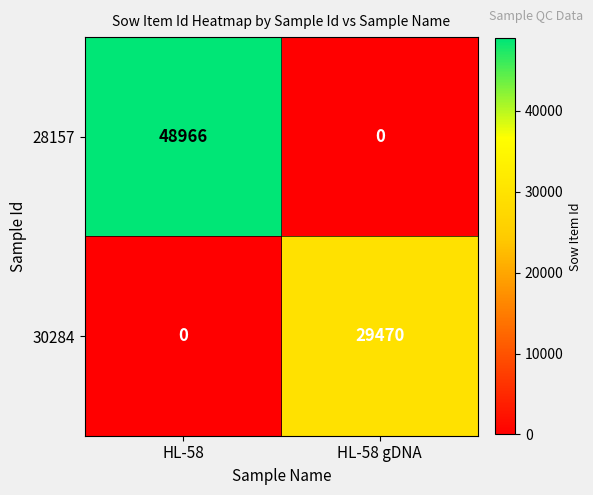

At how many categories does at least one series exceed 11990?

2